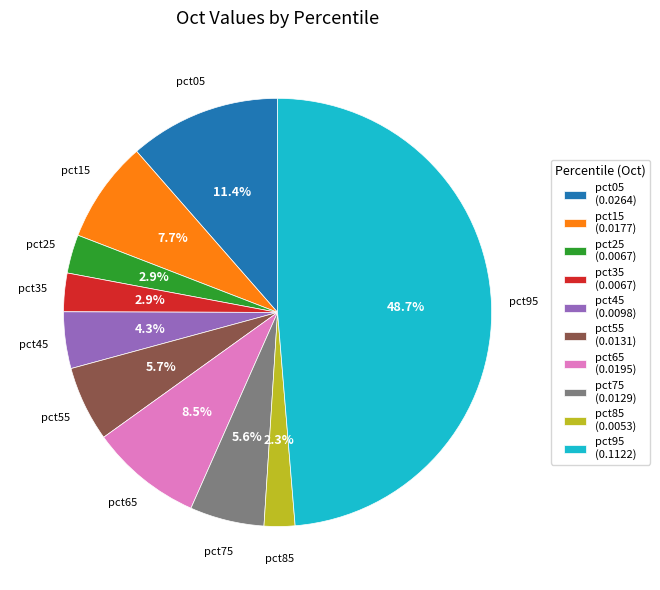

To the nearest percent, what portion does pct55 represent?

6%